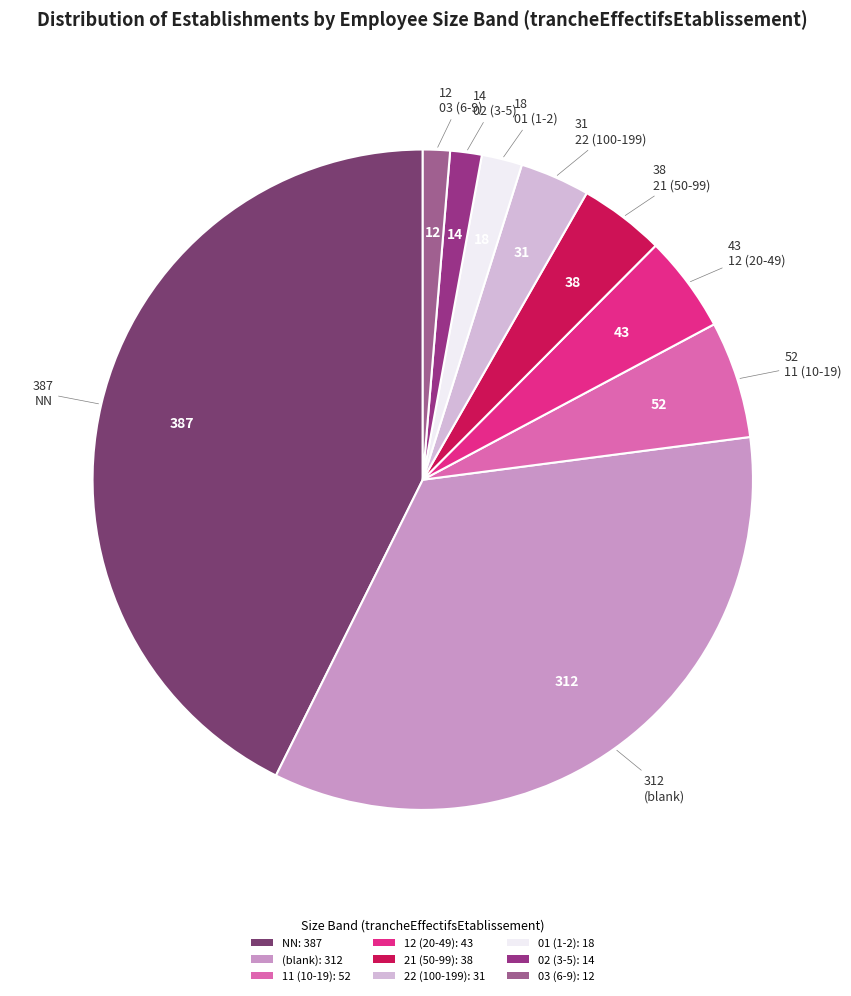

Count the number of slices in the pie.

9